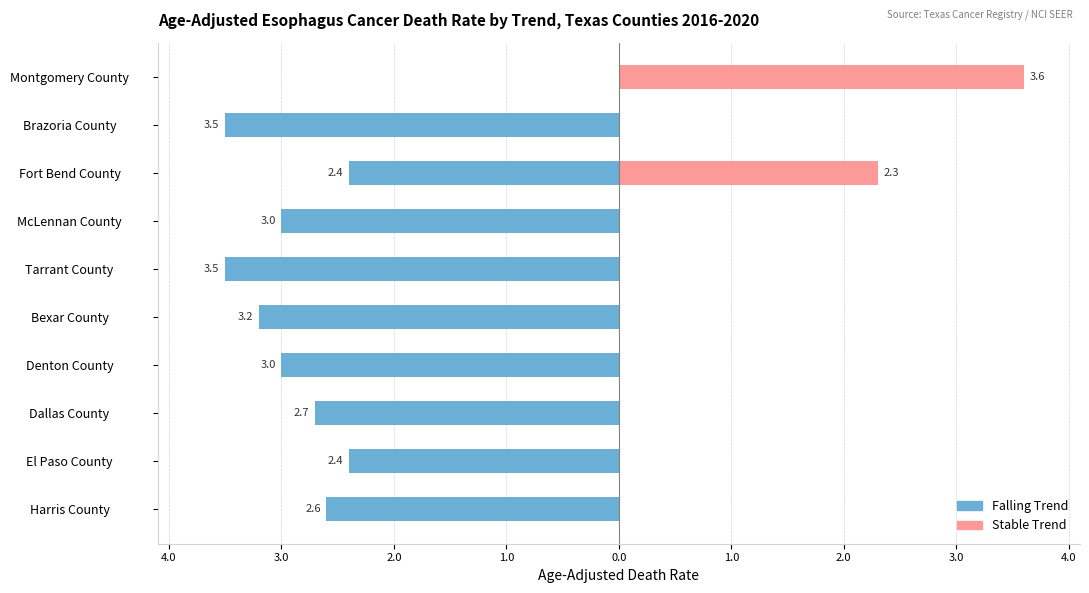

What is the lowest value of the falling series?

-3.5